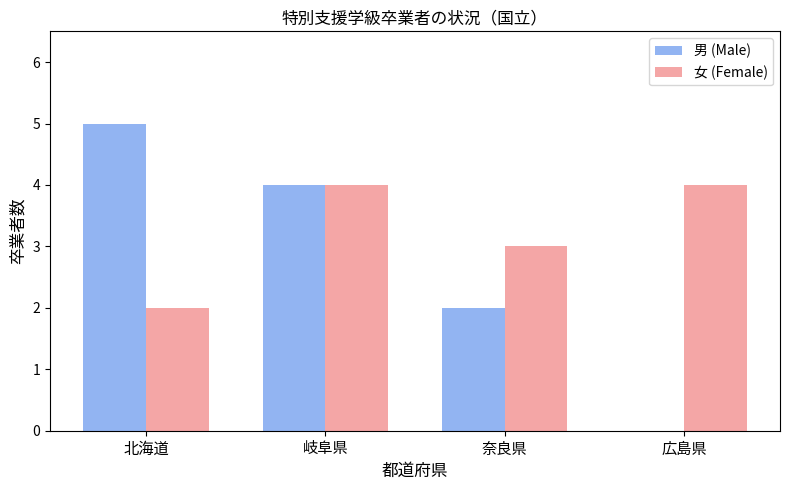

At which label does 男 (Male) first exceed 4?

北海道